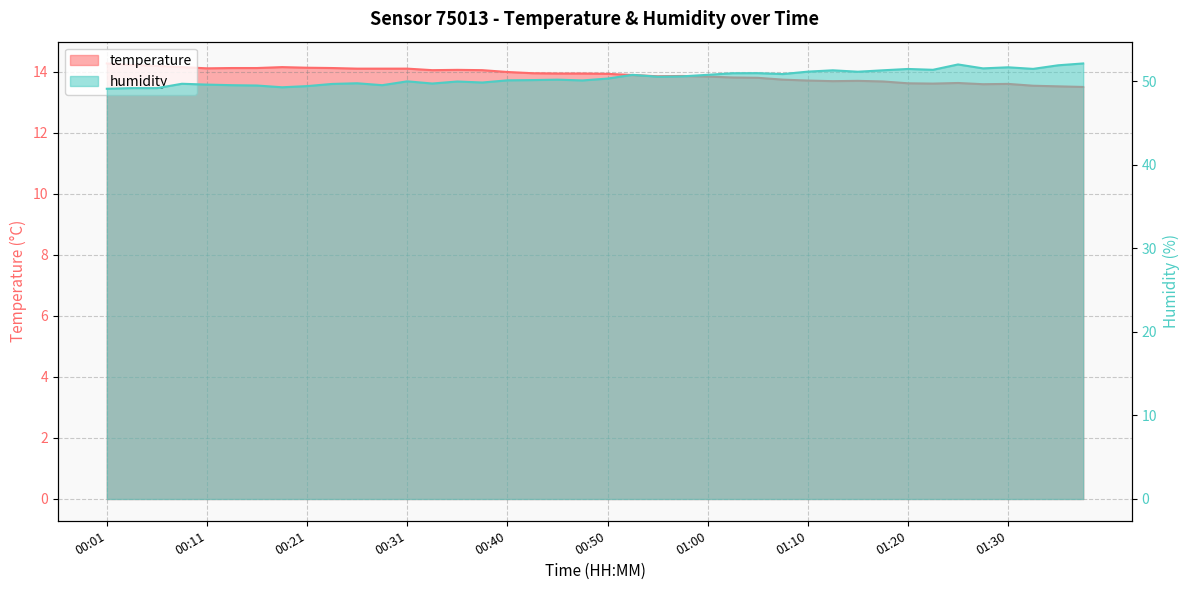

Does the chart have visible grid lines?

Yes